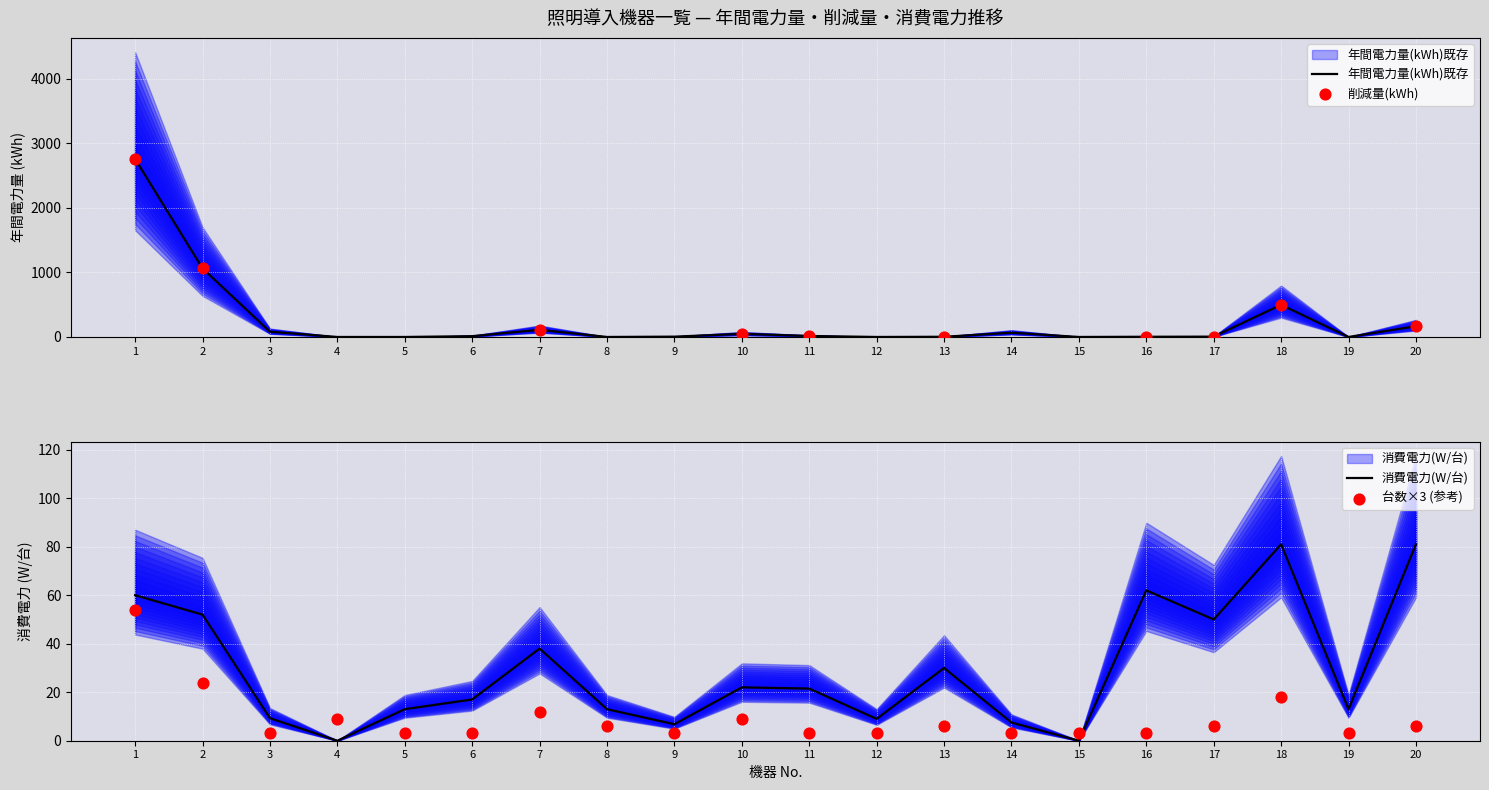

Is the value of 消費電力（W/台） at 11 greater than the value of 台数（台） at 17?

Yes